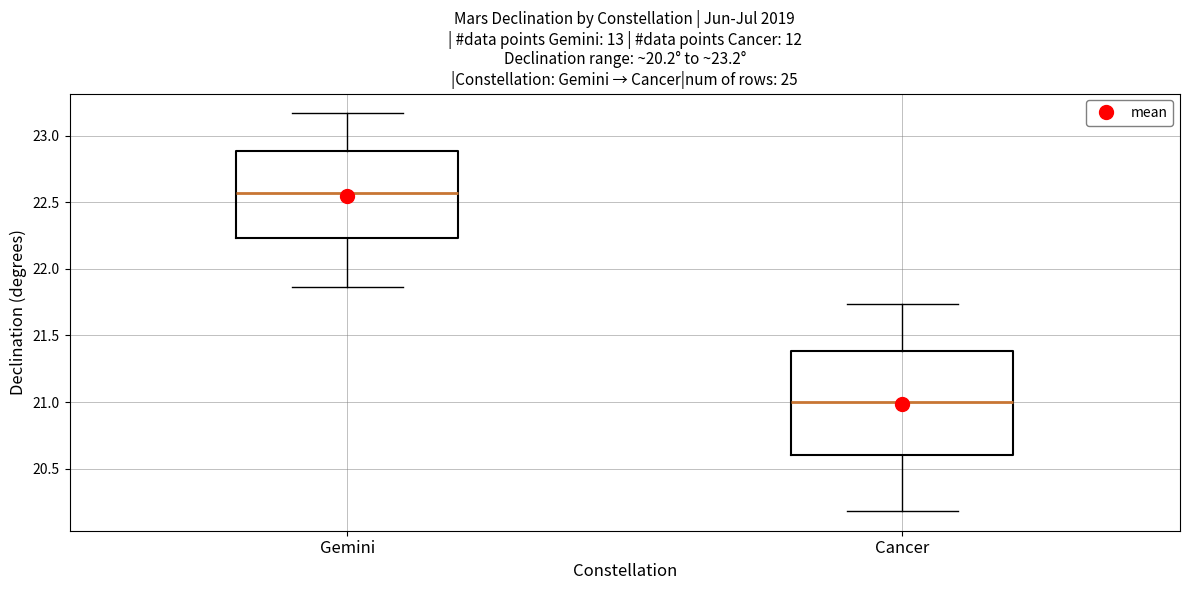

Which box's median line is the highest?

Gemini